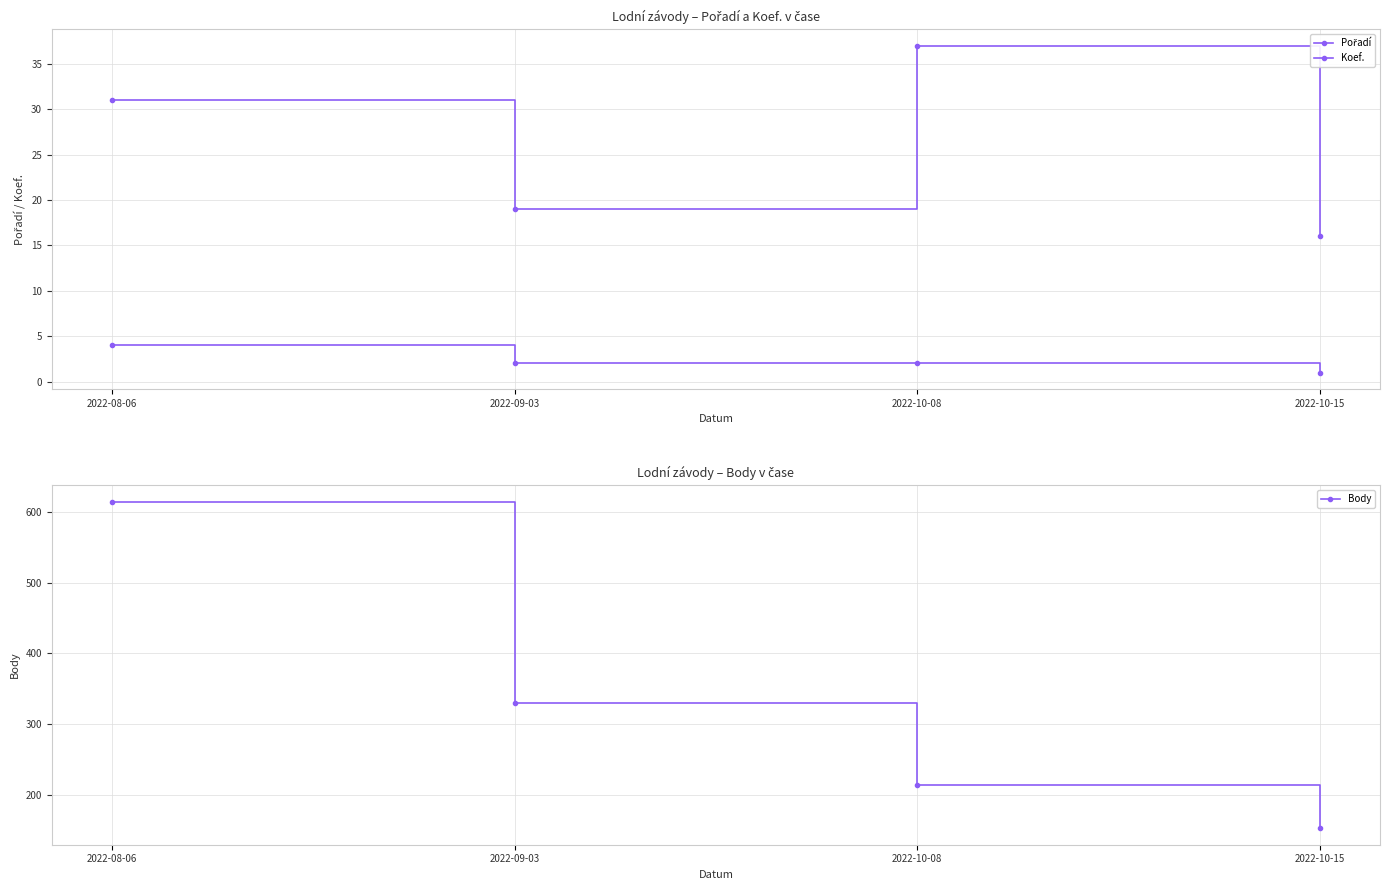

What is the approximate value of Pořadí at 2022-10-15, to the nearest 5?

15